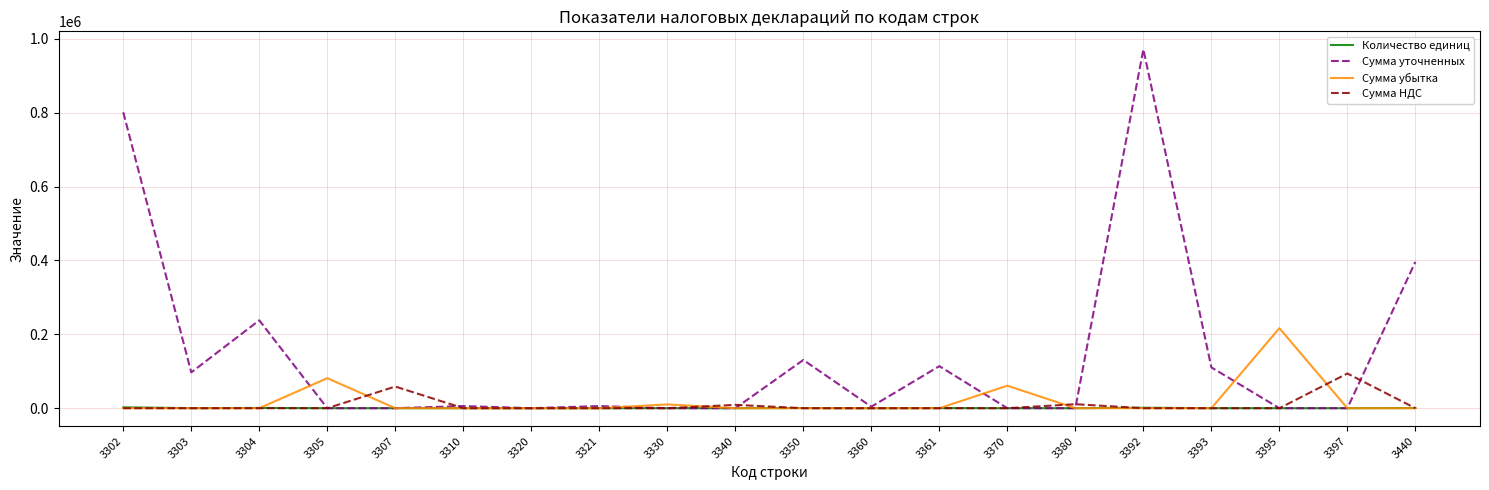

How many lines are shown in the chart?

4